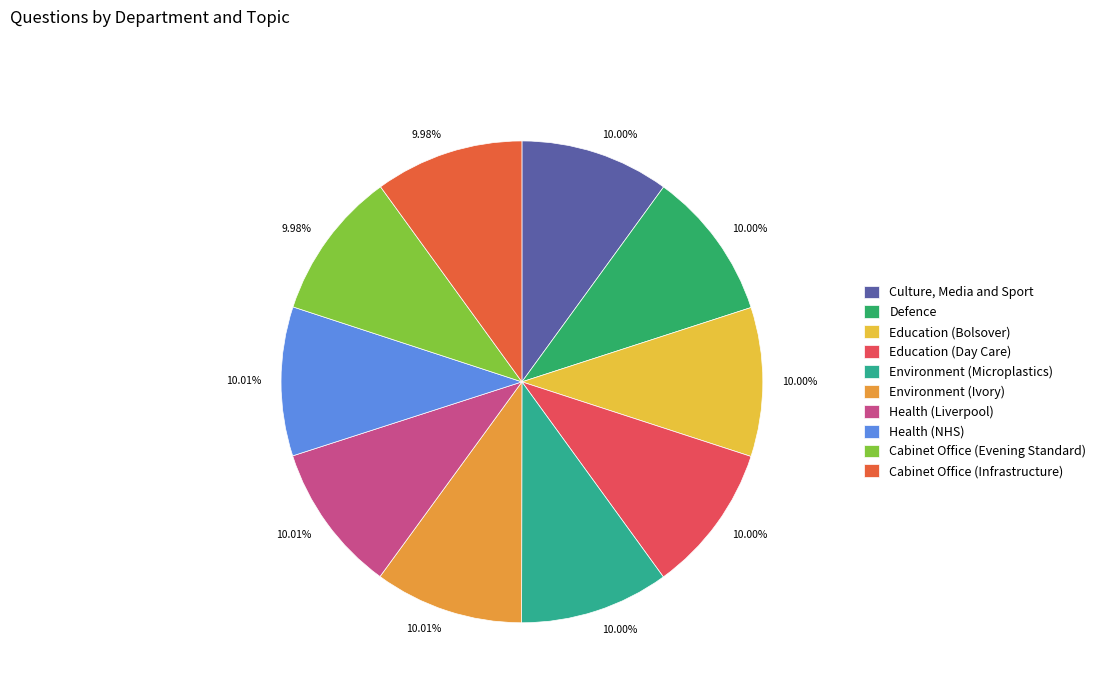

Does Health (Liverpool) account for over 50% of the chart?

No